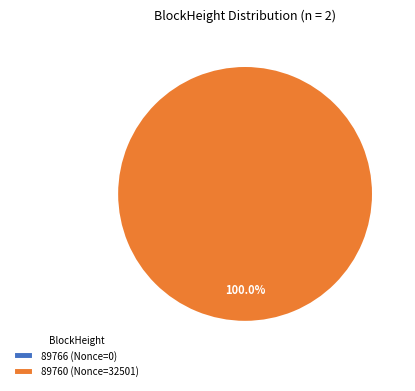

True or false: 89766 accounts for 1% of the total.

False